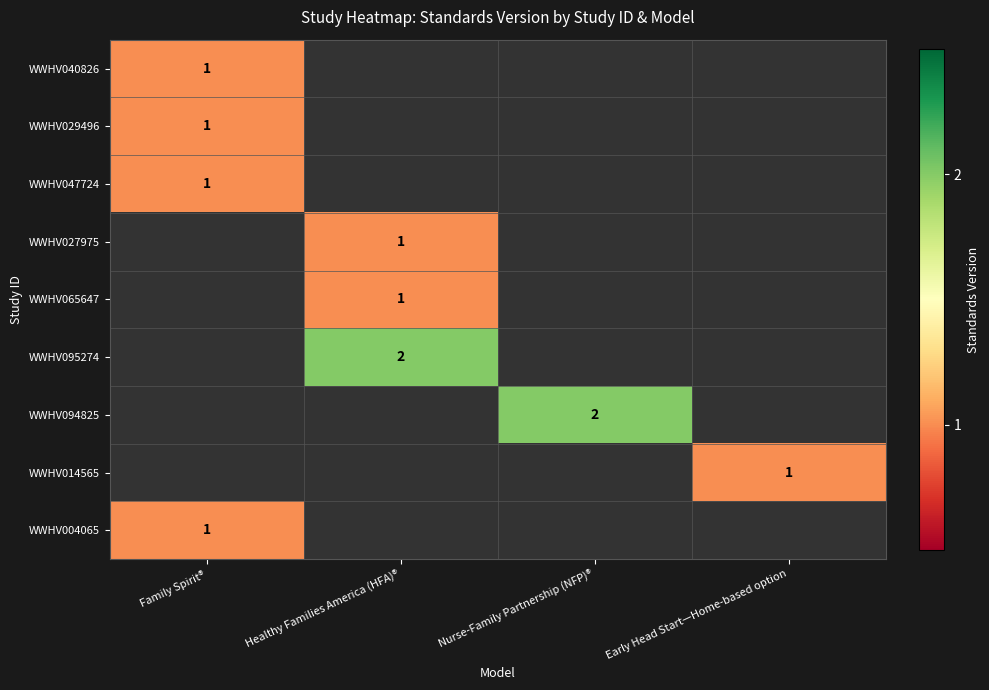

True or false: WWHV095274 has a value of 2 at Healthy Families America (HFA)®.

True